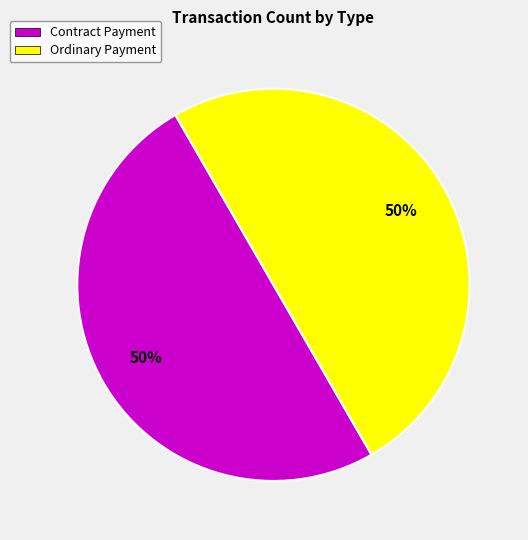

To the nearest percent, what is the difference between the largest and smallest slice percentages?

0%